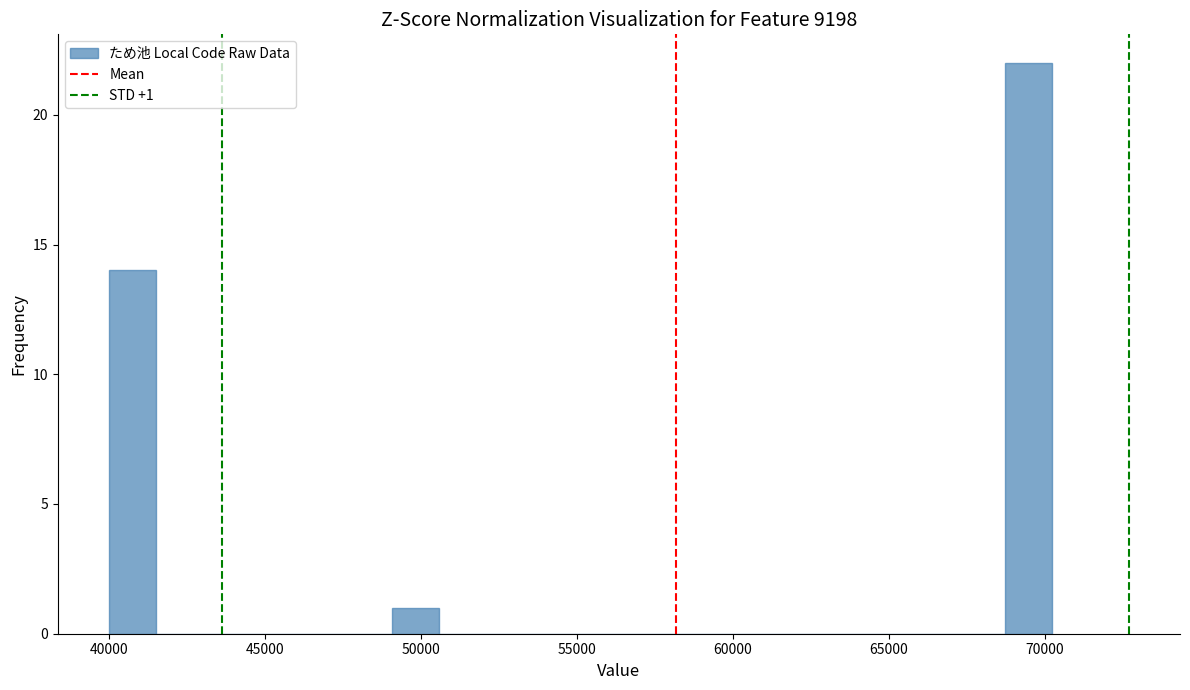

Around what value on the x-axis is the tallest bar? Give the approximate position of its centre, as read against the axis.

69500